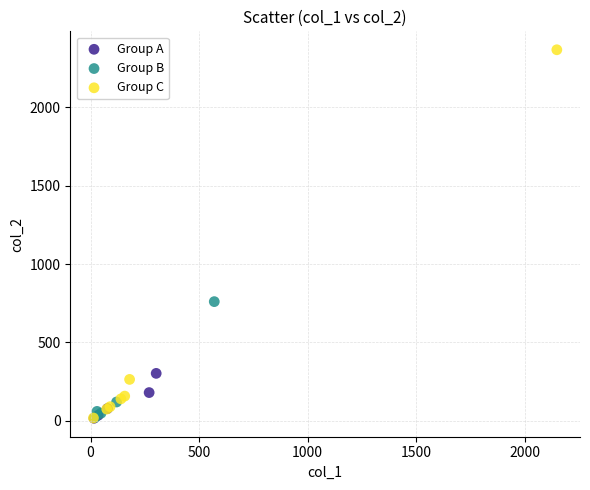

Which series contains the highest Y value?

Group C